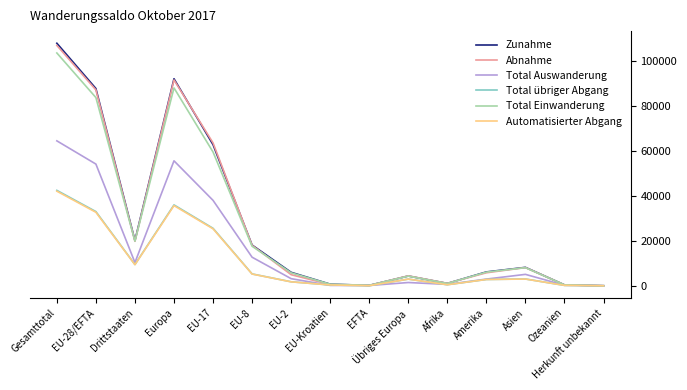

What is the sum of all Abnahme values?

411954